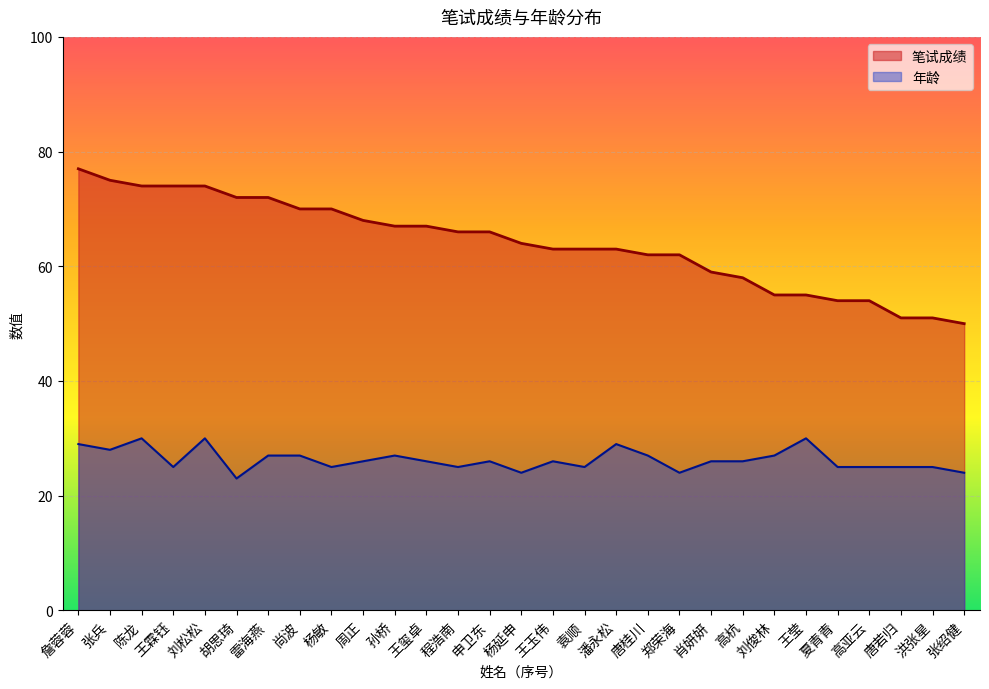

The 笔试成绩 series shows 72 at 雷海燕. True or false?

True